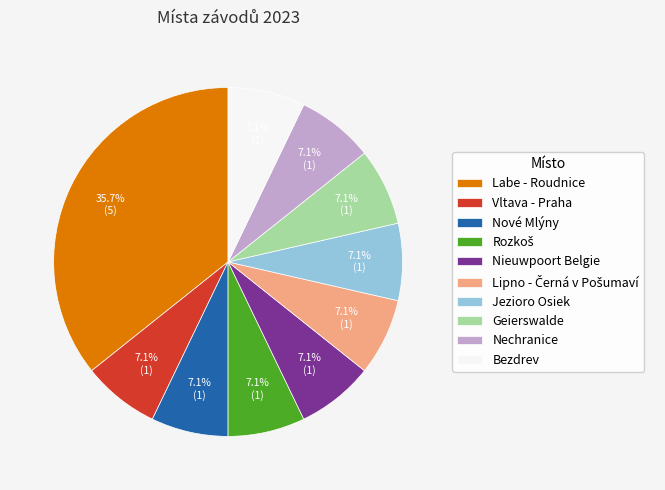

Which category has the biggest portion of the pie?

Labe - Roudnice